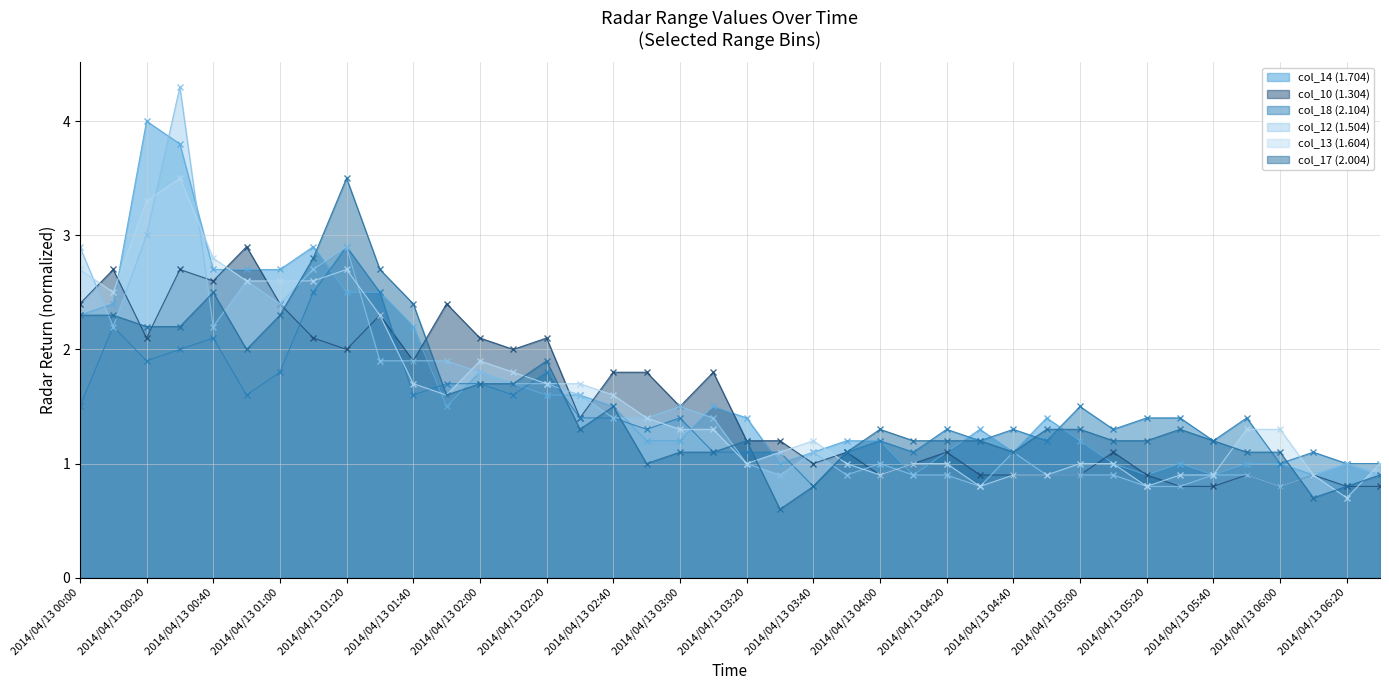

True or false: col_10 (1.304) has more than 1 points higher than both neighbors.

True